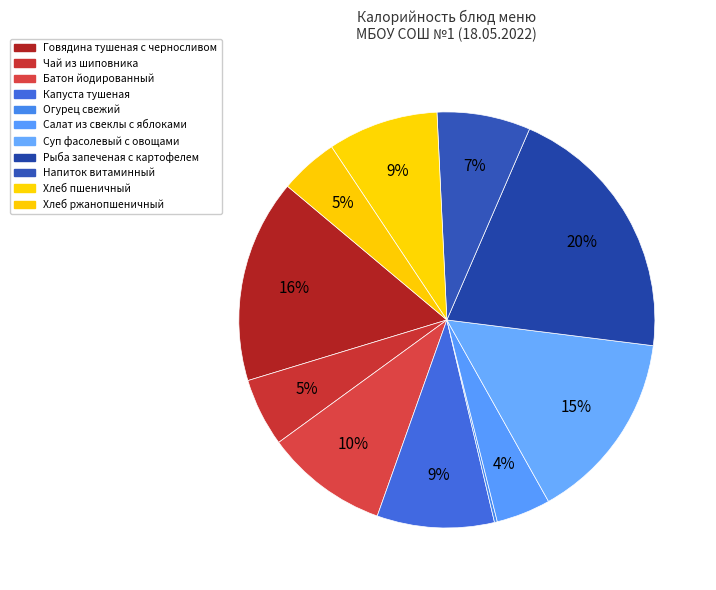

How many slices are in this pie chart?

11